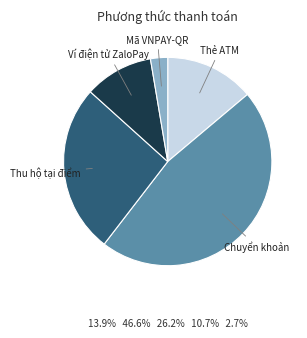

Does Thẻ ATM account for over 50% of the chart?

No